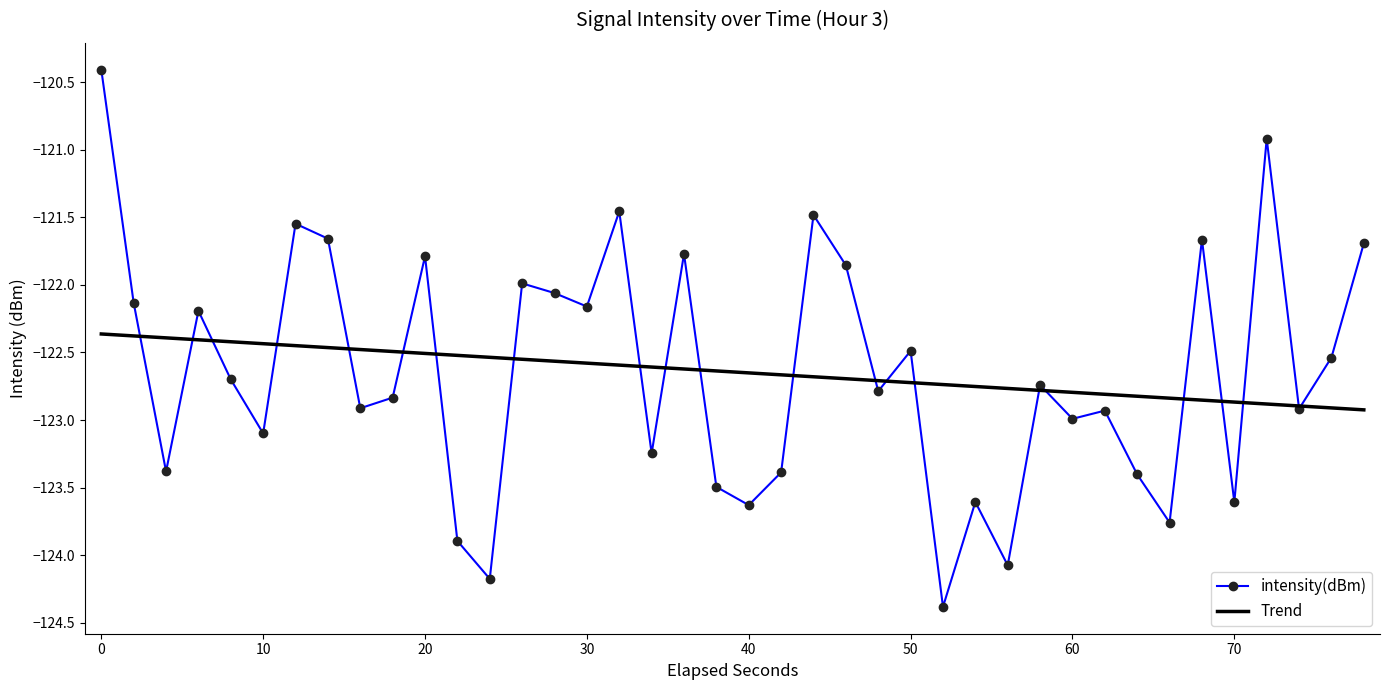

Which series has the widest spread of values?

intensity(dBm)